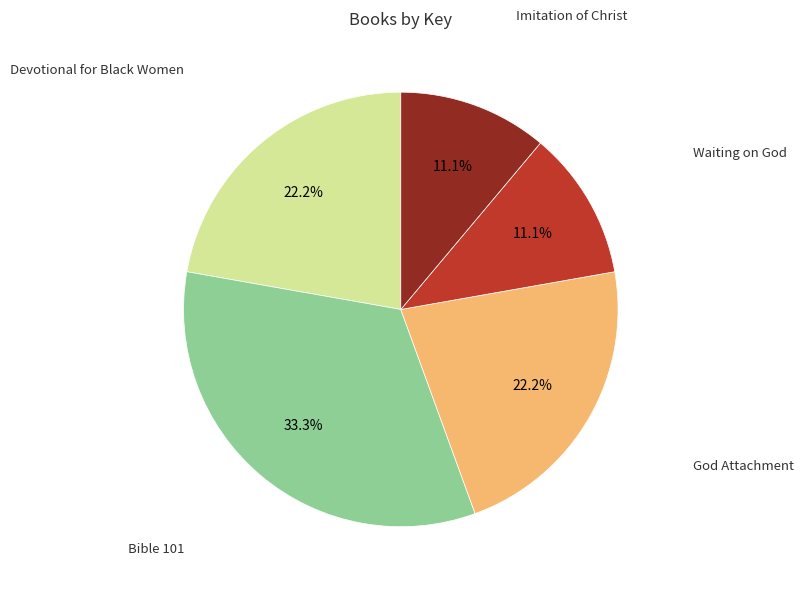

Is there a majority slice in this chart?

No